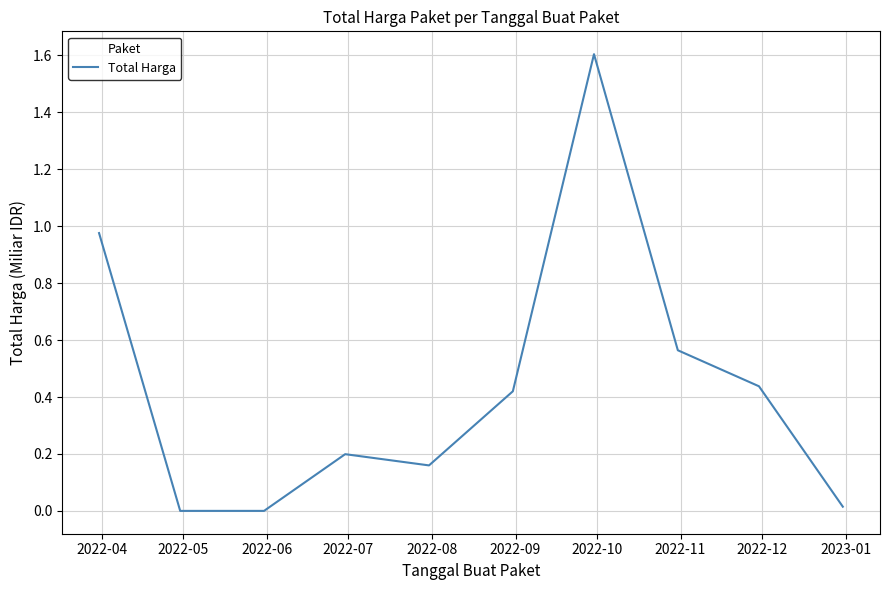

What is the greatest value displayed?

1.6